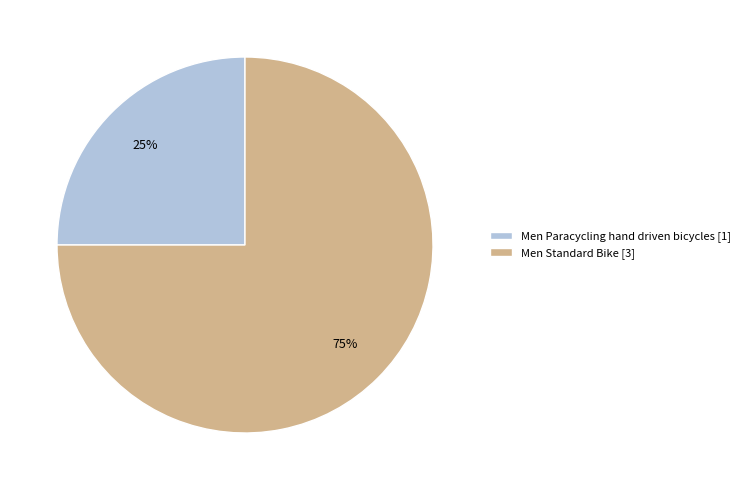

To the nearest percent, what is the combined percentage of Men Paracycling hand driven bicycles and Men Standard Bike?

100%